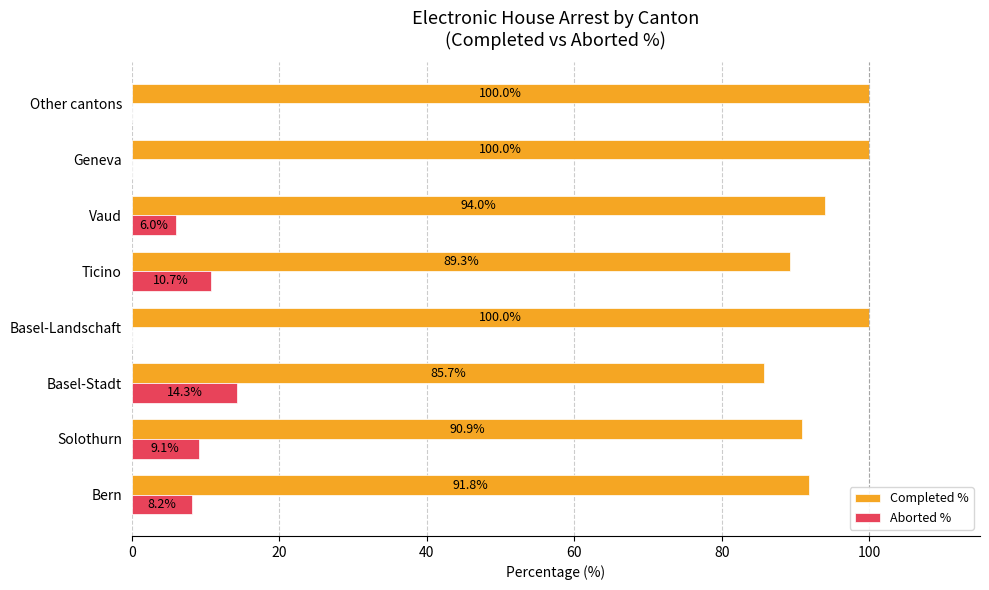

What are all the series names shown in the legend?

Completed %, Aborted %